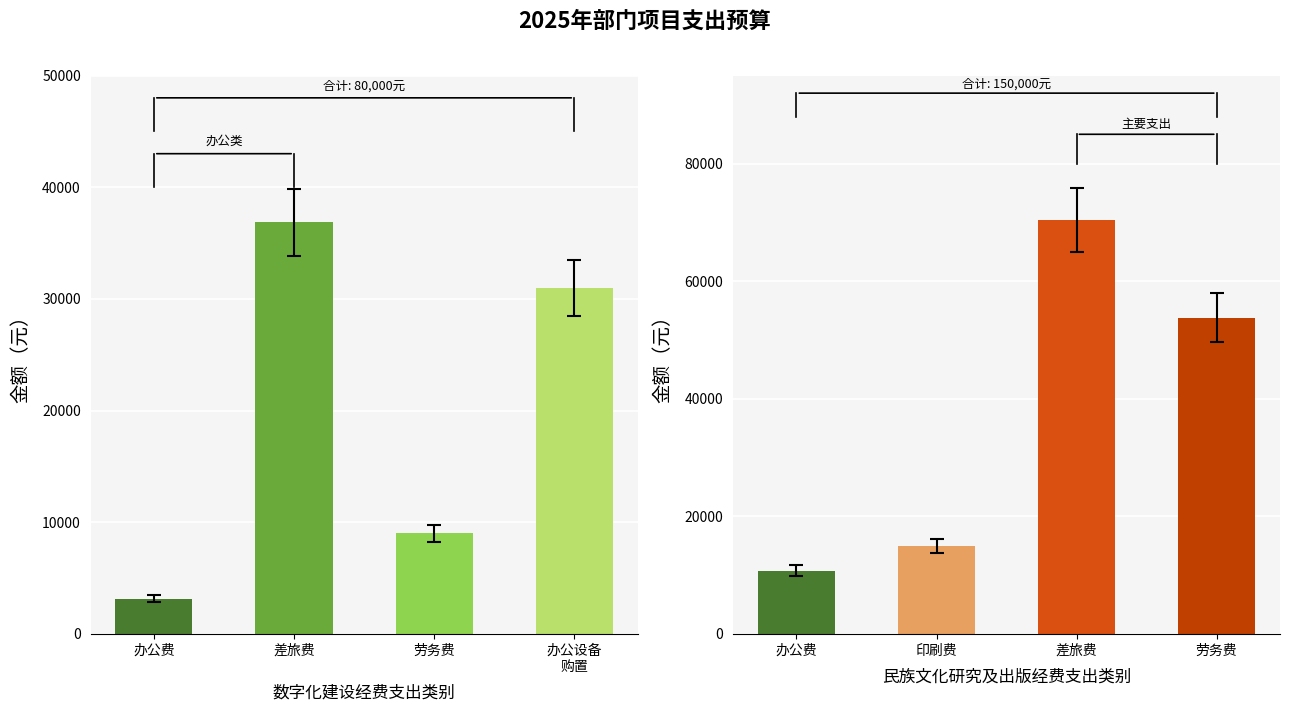

Which category has the highest value in the 办公费 series?

民族文化研究及出版经费